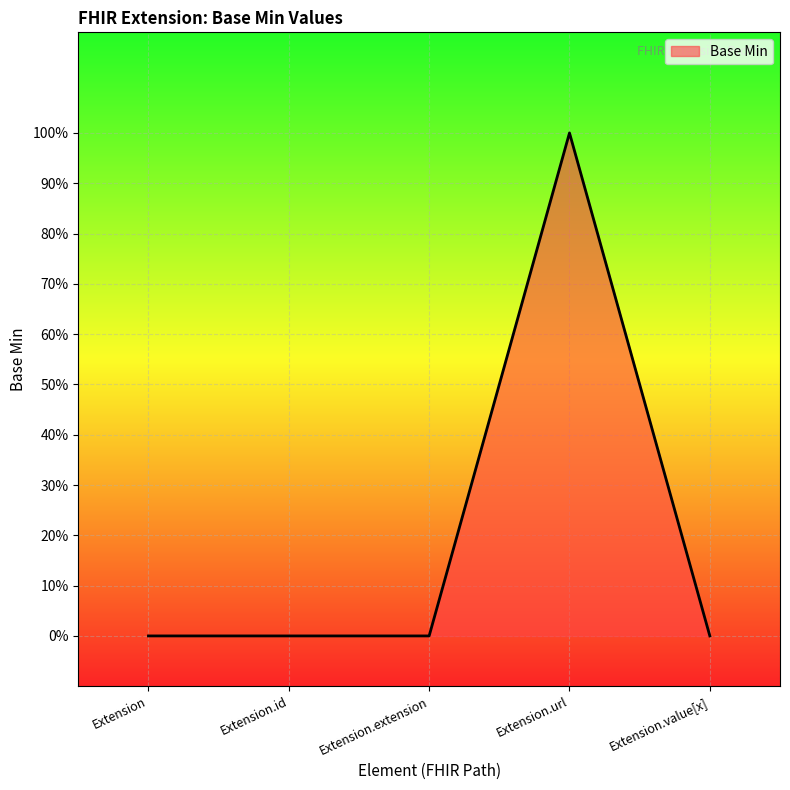

The chart shows a value of 0 at Extension.extension. True or false?

True